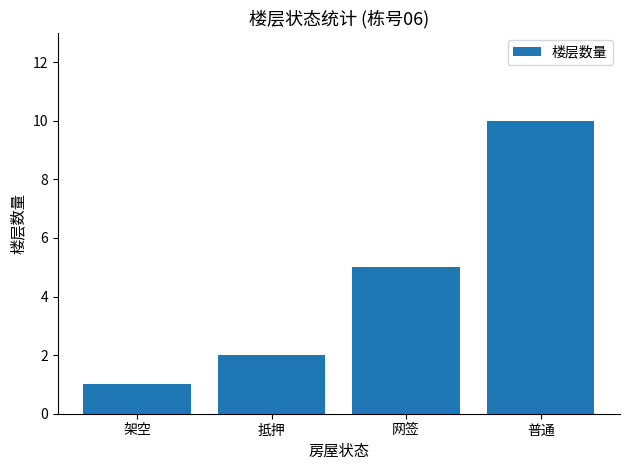

Count the values in the range 2 to 10.

3